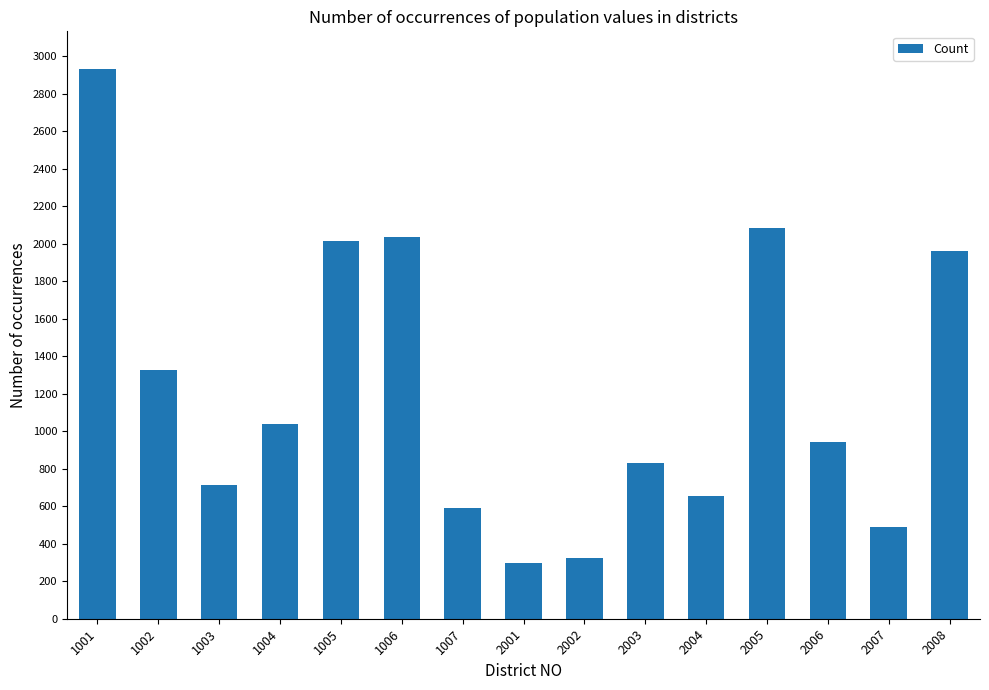

Reading right to left, transcribe all the data shown in this chart.

2008=1961	2007=487	2006=941	2005=2086	2004=653	2003=832	2002=326	2001=299	1007=589	1006=2036	1005=2014	1004=1036	1003=711	1002=1329	1001=2933